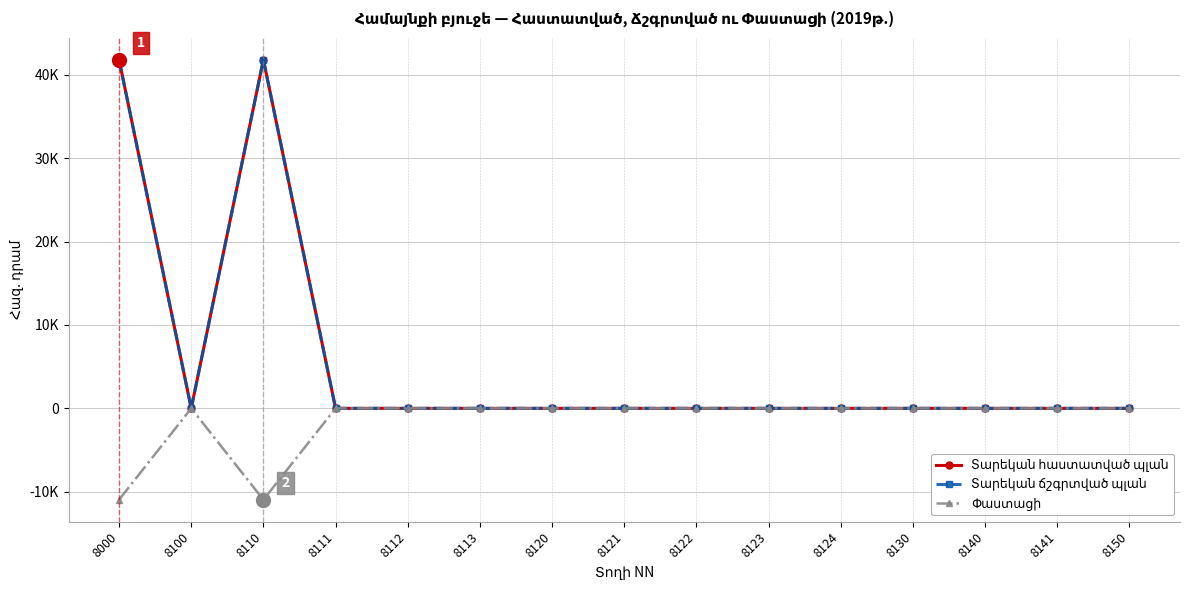

Does the chart have visible grid lines?

Yes